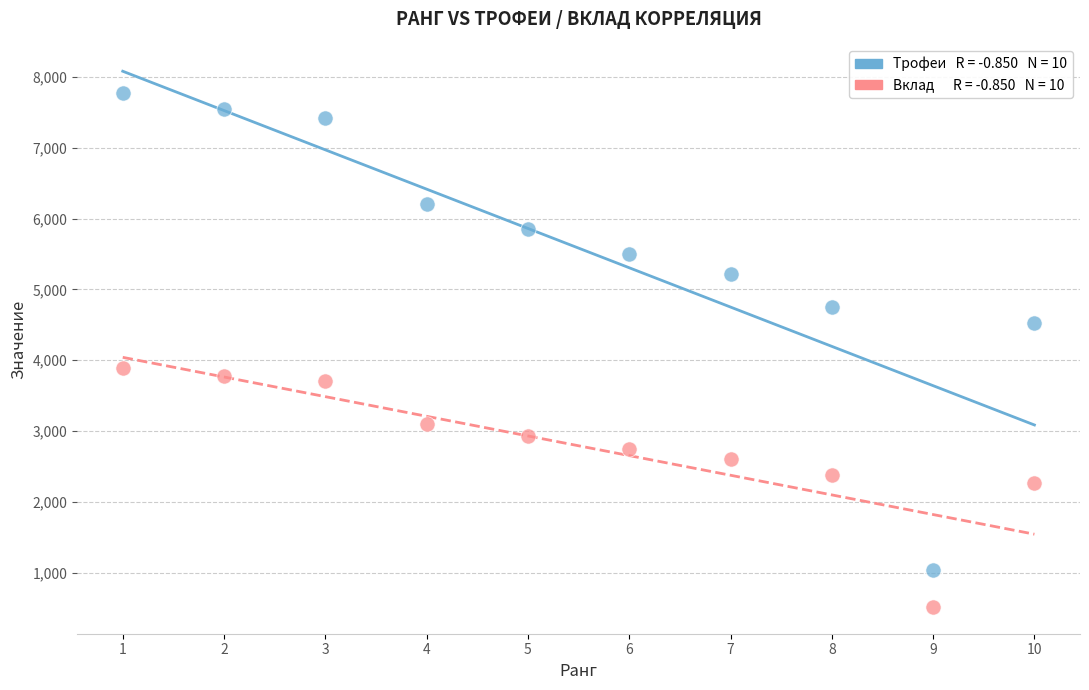

Across all series, what Y value is closest to 4147?

3889